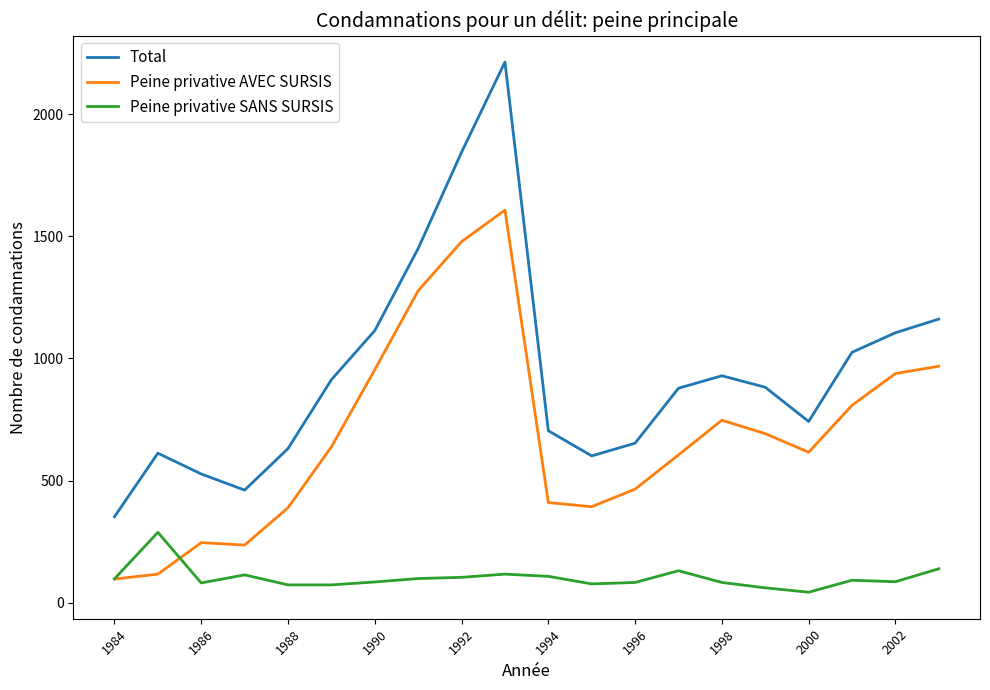

Which series has the largest total across all categories?

Total